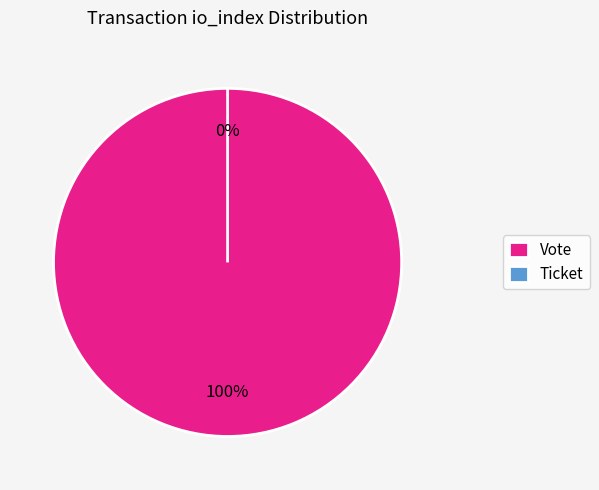

Does Vote account for over 50% of the chart?

Yes